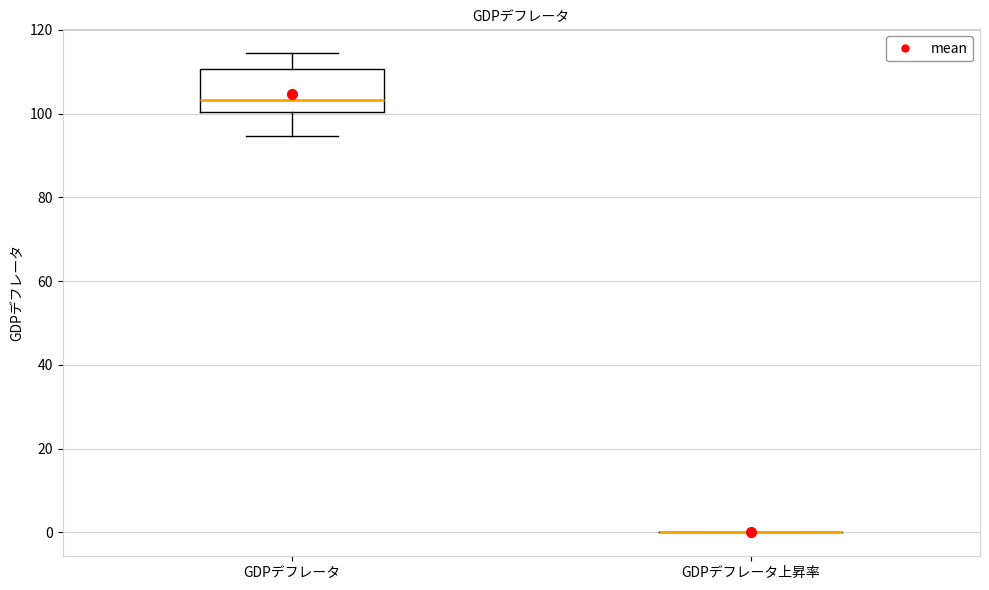

Reading left to right, transcribe this box plot: for each box, give where its median line is, the range the box spans, and where its two whiskers end, as read against the y-axis. The values are not printed on the chart, so give them approximately, as read against the axis.

GDPデフレータ: median 104, box 100 to 110, whiskers 94 to 114
GDPデフレータ上昇率: box collapsed to a line at 0, whiskers 0 to 0